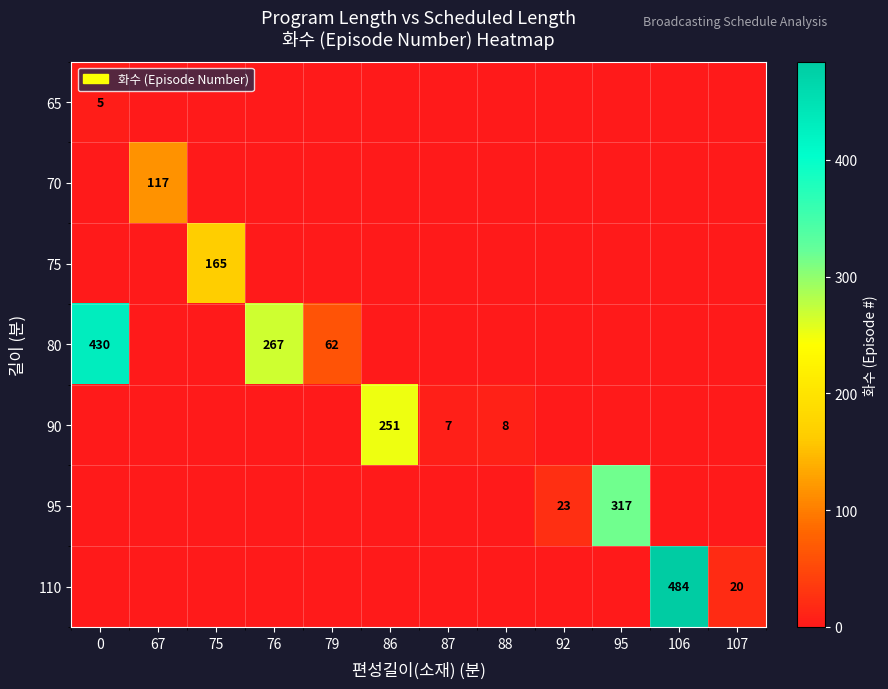

What is the sum of all 90 values?

266.0